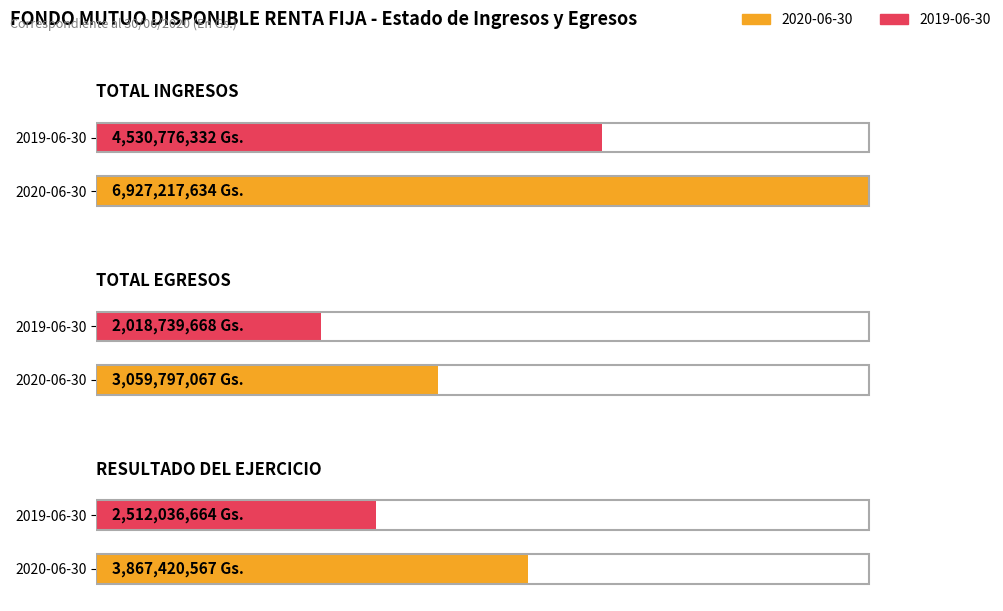

What is the highest value of the 2020-06-30 series?

6927217634